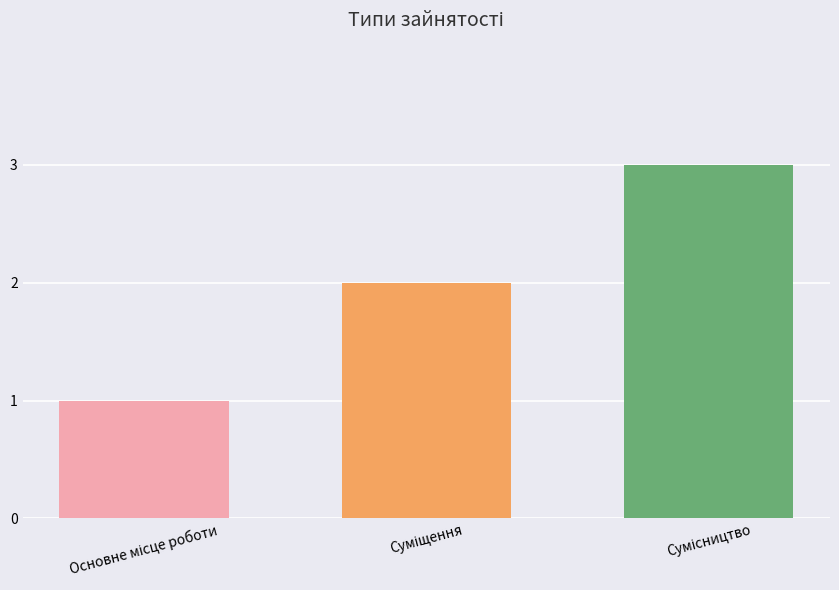

What is the greatest value displayed?

3